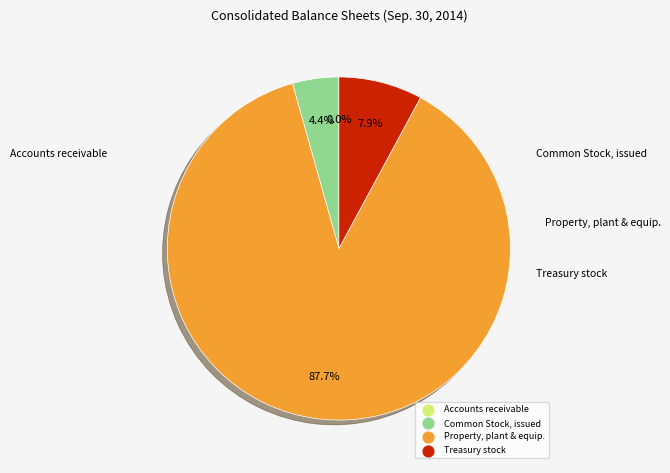

Is there a majority slice in this chart?

Yes